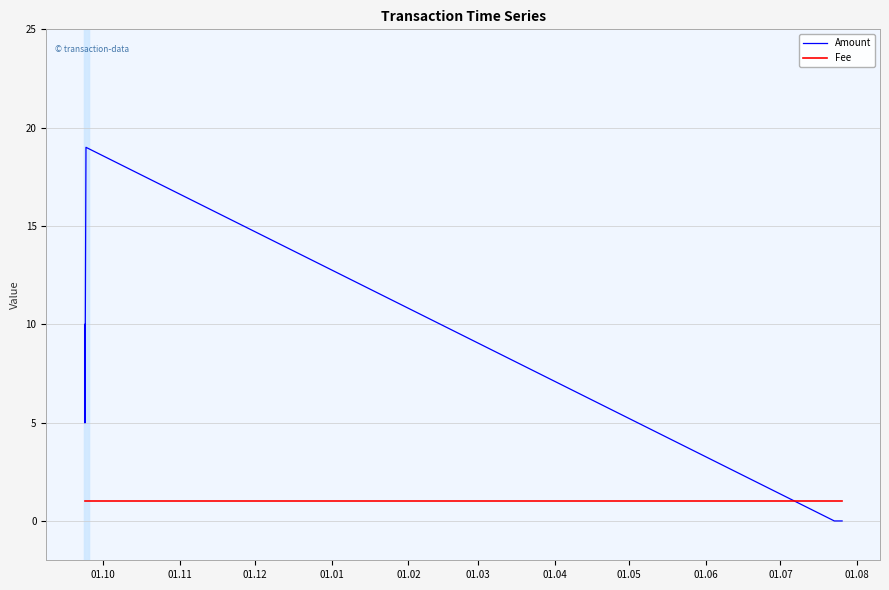

What is the sum of the Amount values at 01.11 and 01.10?

15